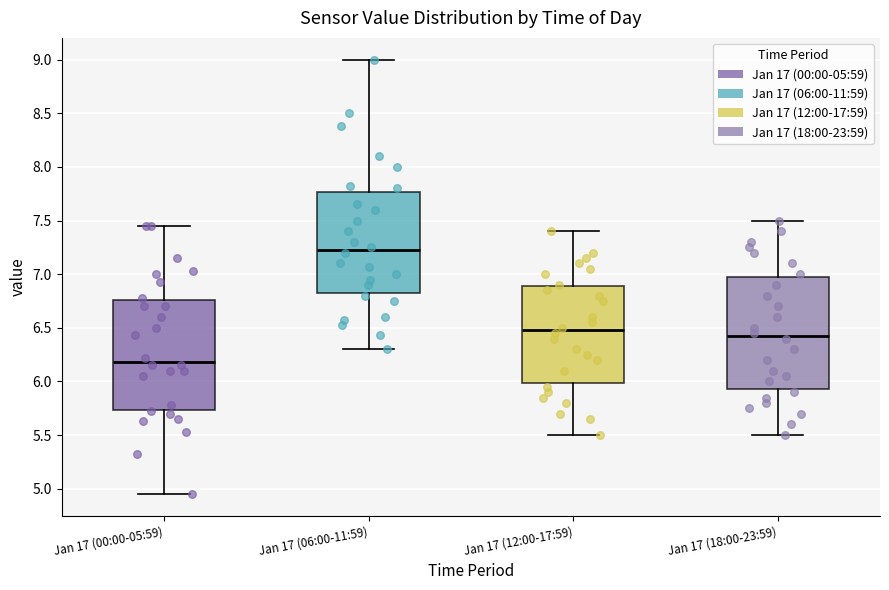

Which box's median line is the lowest?

Jan 17 (00:00-05:59)